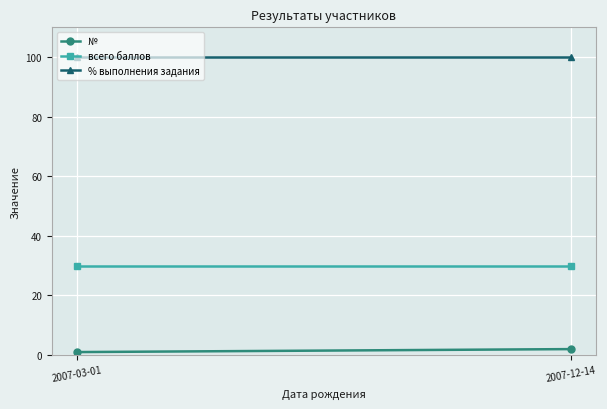

The value of % выполнения задания at 2007-03-01 is 28. True or false?

False